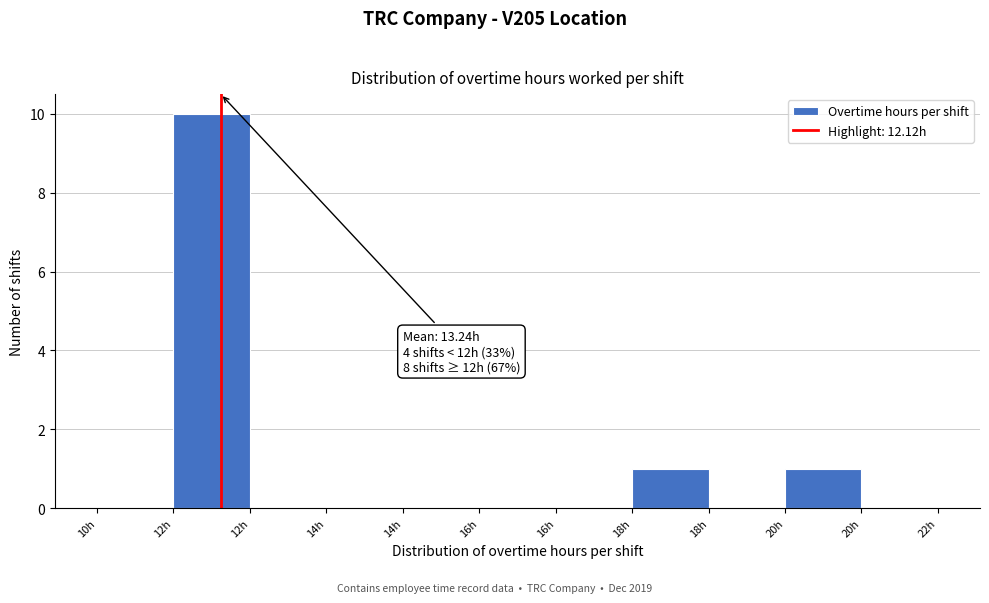

Are the bars horizontal?

No